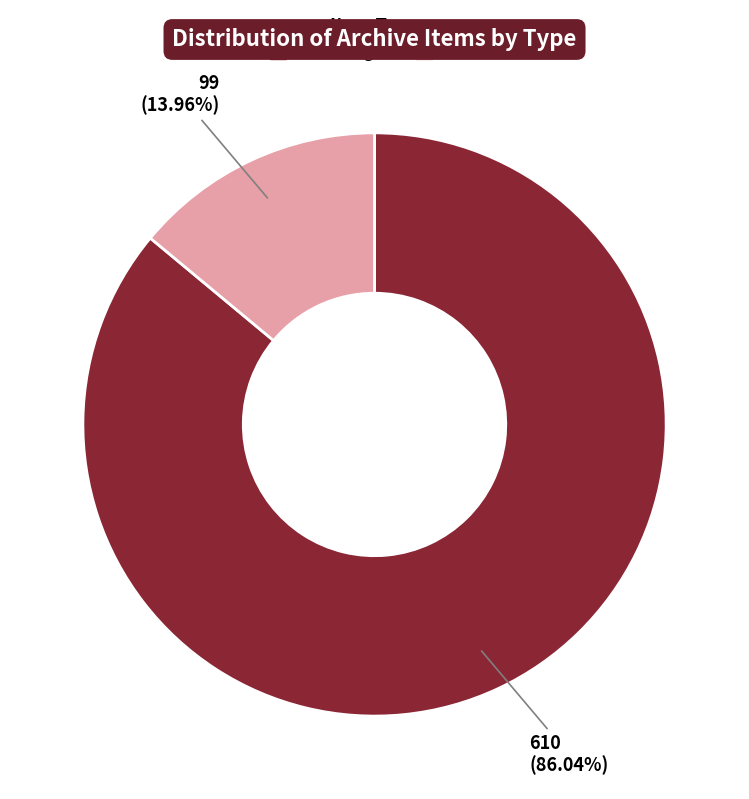

Between Still Image and Text, which is larger?

Still Image